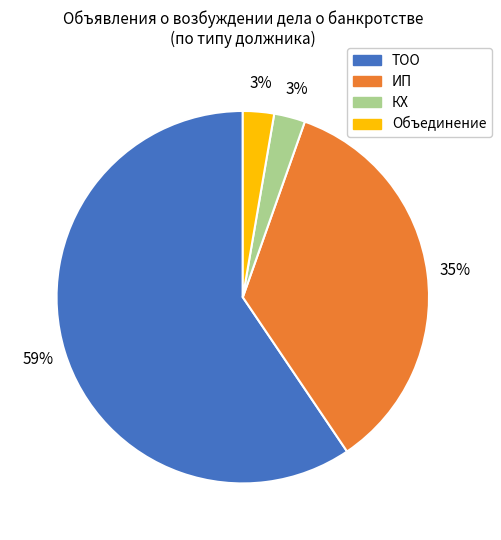

Which slice is the largest?

ТОО